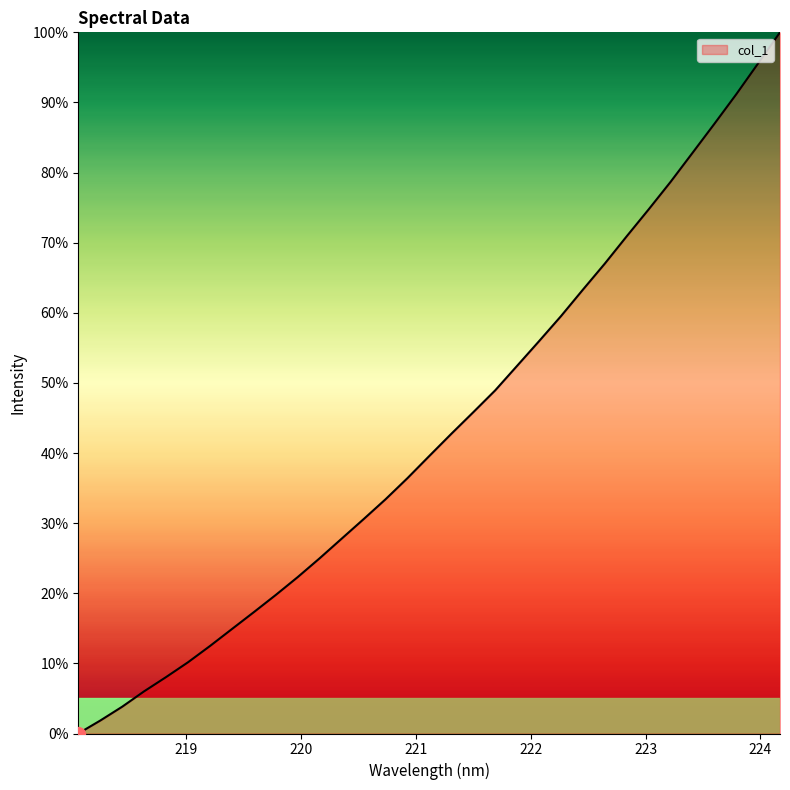

What is the difference between the maximum and minimum values?

100.0